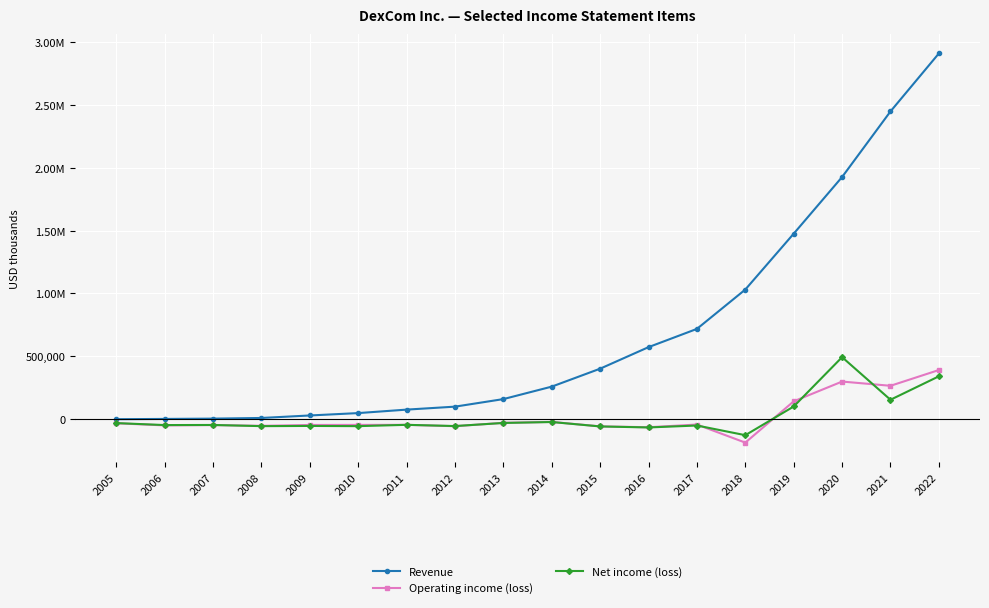

The Revenue series shows 160000 at 2013. True or false?

True